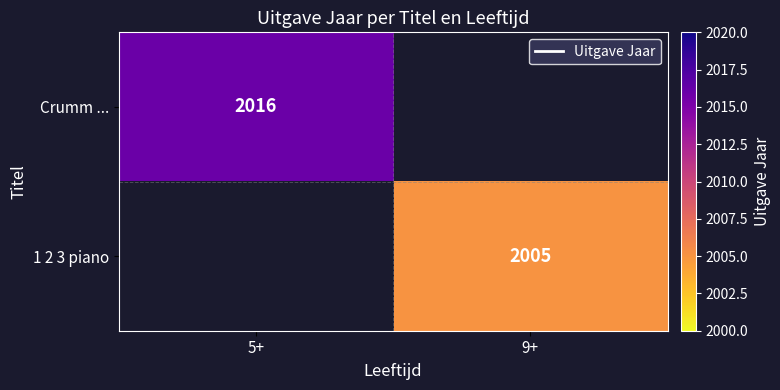

Read the 1 2 3 piano value at 9+.

2005.0